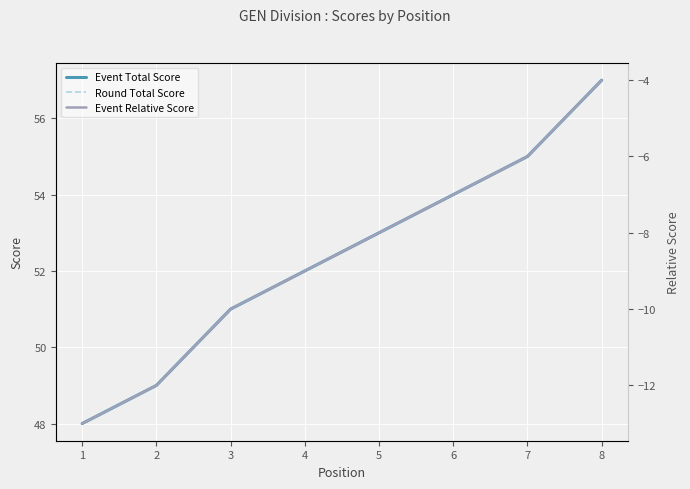

True or false: Event Relative Score has a value of -13 at 1.

True